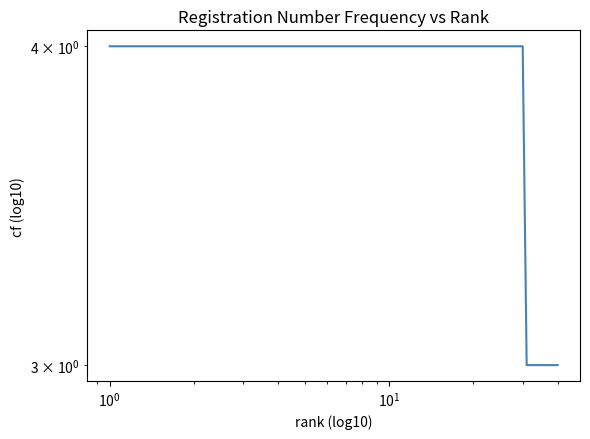

The value at 28 is 2. True or false?

False